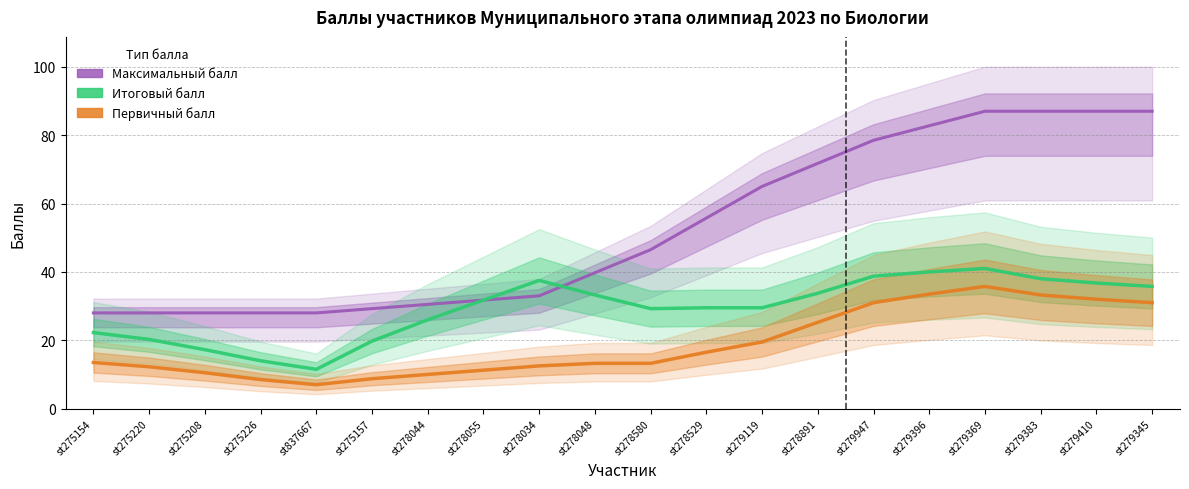

How many data points in Итоговый балл are above 31?

10